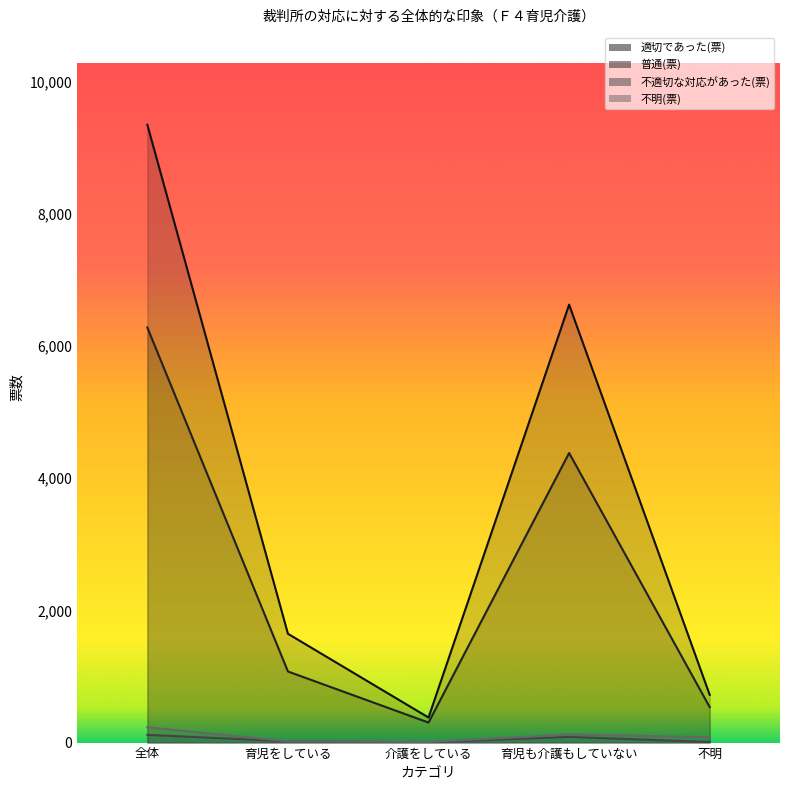

What position from the left is 育児も介護もしていない?

4